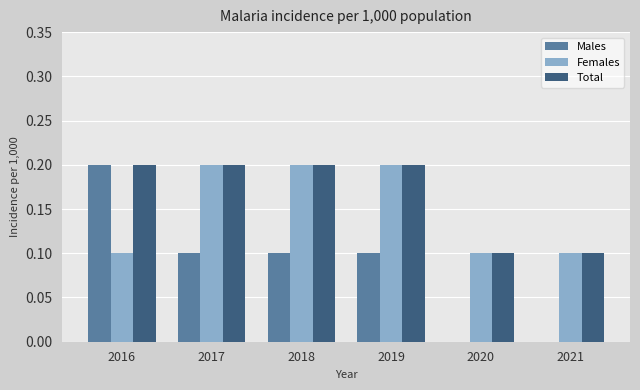

Which category has the highest value in the Males series?

2016